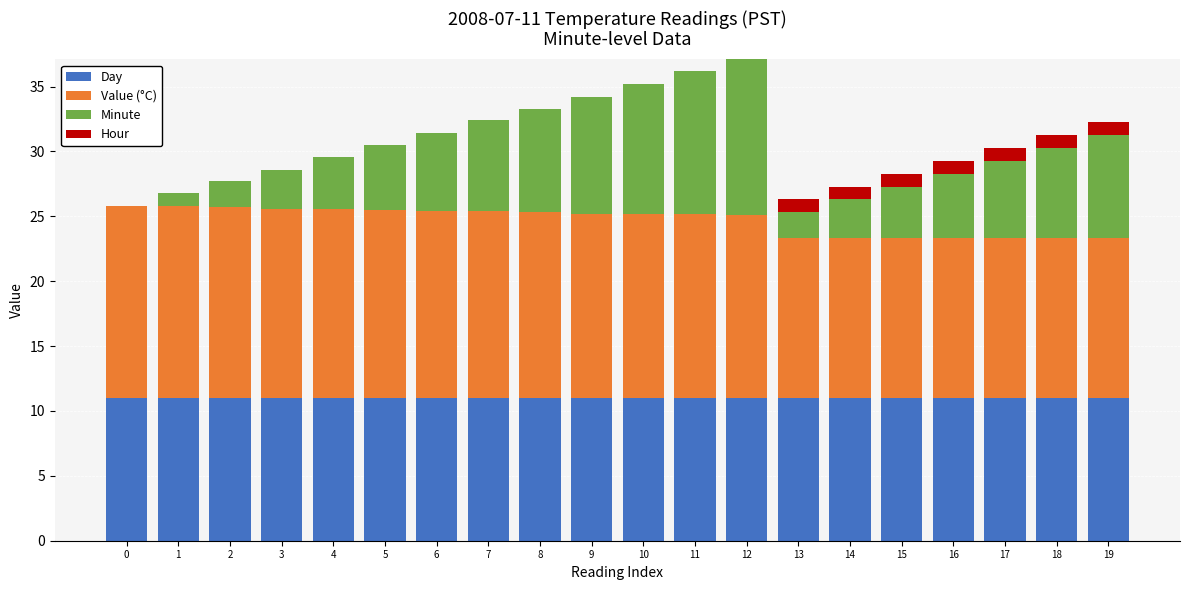

The Day series shows 11.0 at 13. True or false?

True